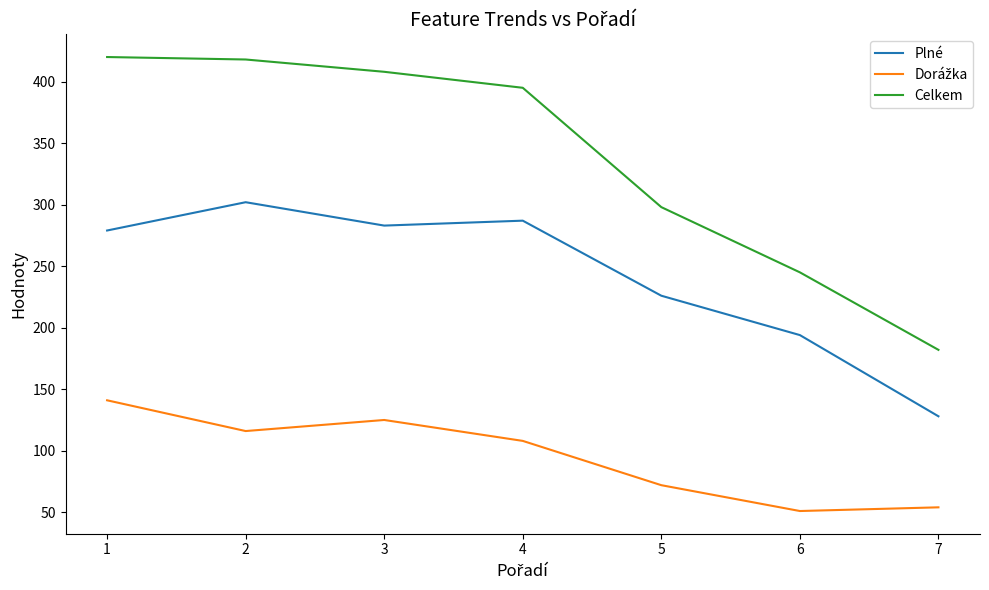

What is the difference between the second highest and minimum values in the Celkem series?

236